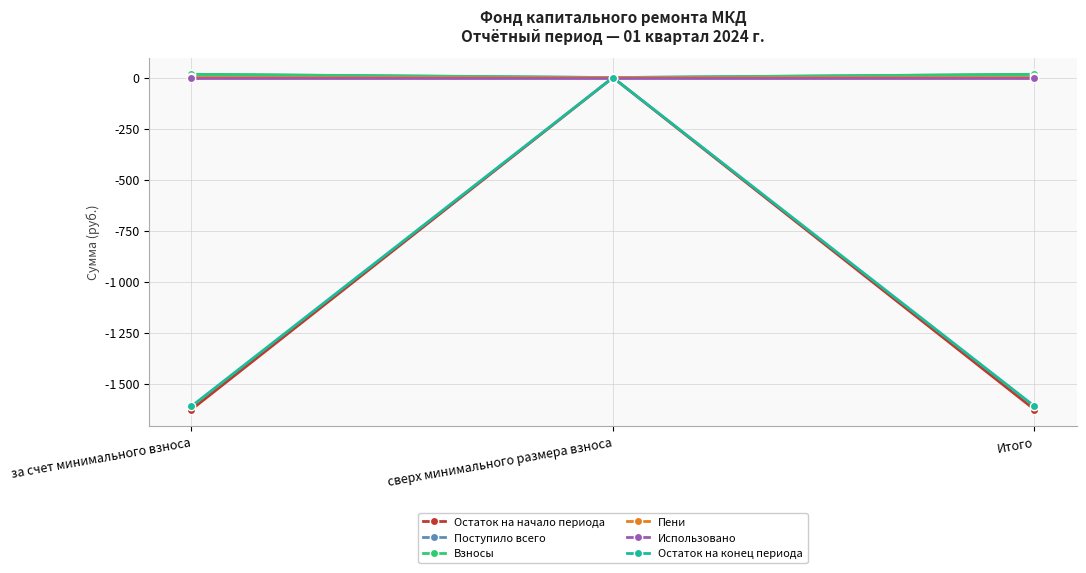

What is the label of the 2nd point from the left?

сверх минимального размера взноса